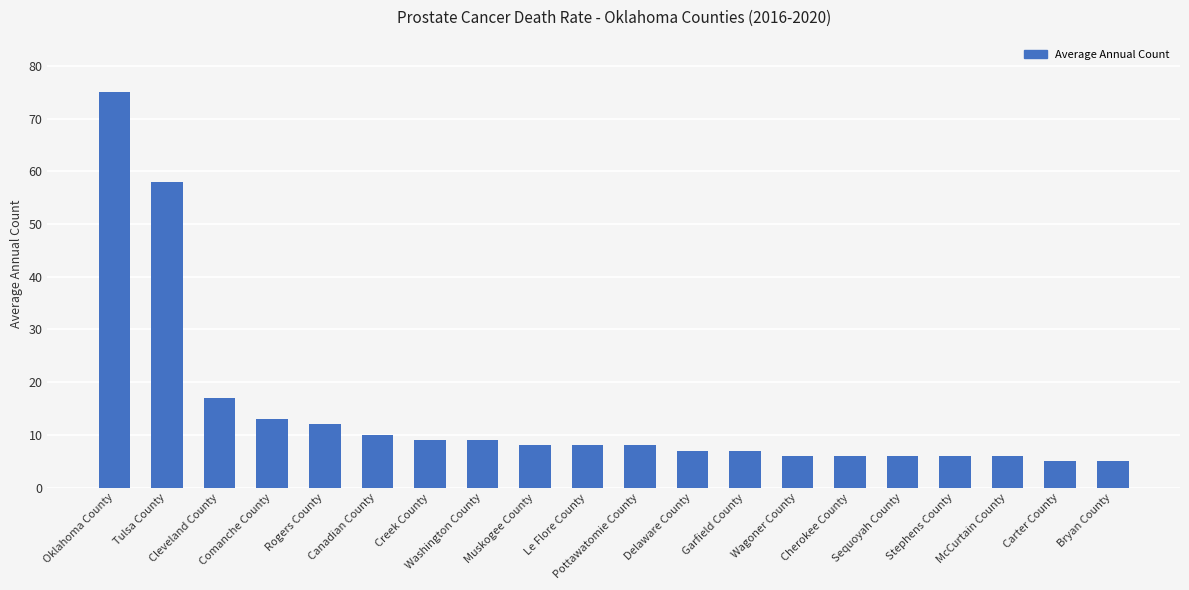

Which label corresponds to the largest value in the chart?

Oklahoma County